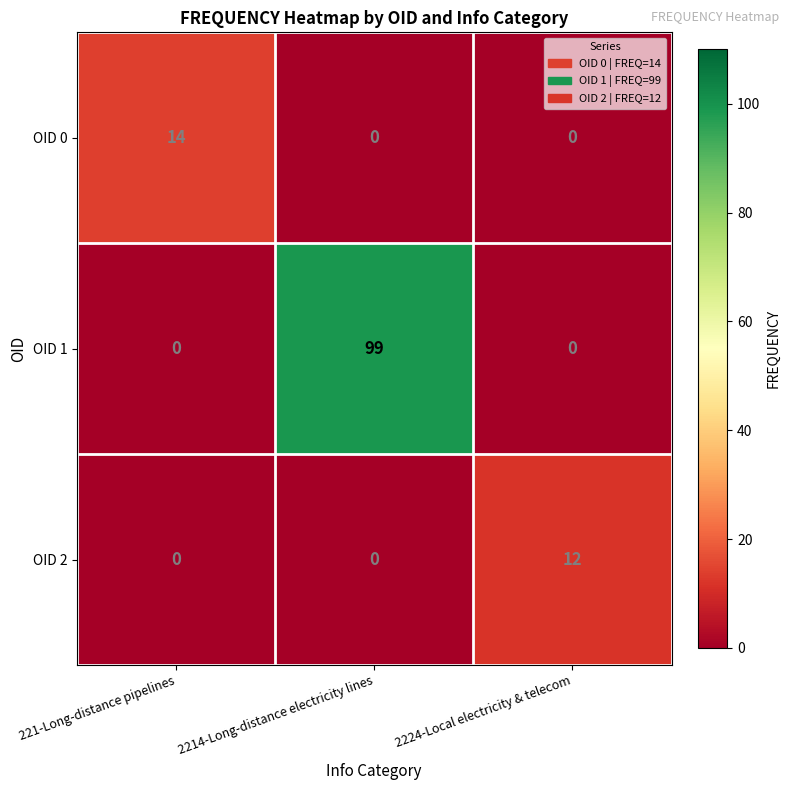

Reading left to right, extract all data points from this chart.

OID 0: 221-Long-distance pipelines=14	2214-Long-distance electricity lines=0	2224-Local electricity & telecom=0
OID 1: 221-Long-distance pipelines=0	2214-Long-distance electricity lines=99	2224-Local electricity & telecom=0
OID 2: 221-Long-distance pipelines=0	2214-Long-distance electricity lines=0	2224-Local electricity & telecom=12